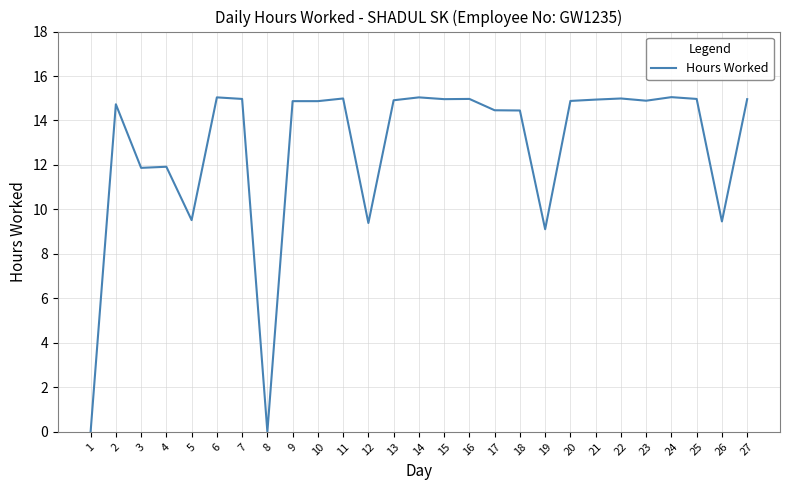

The value at 24 is 15.1. True or false?

True